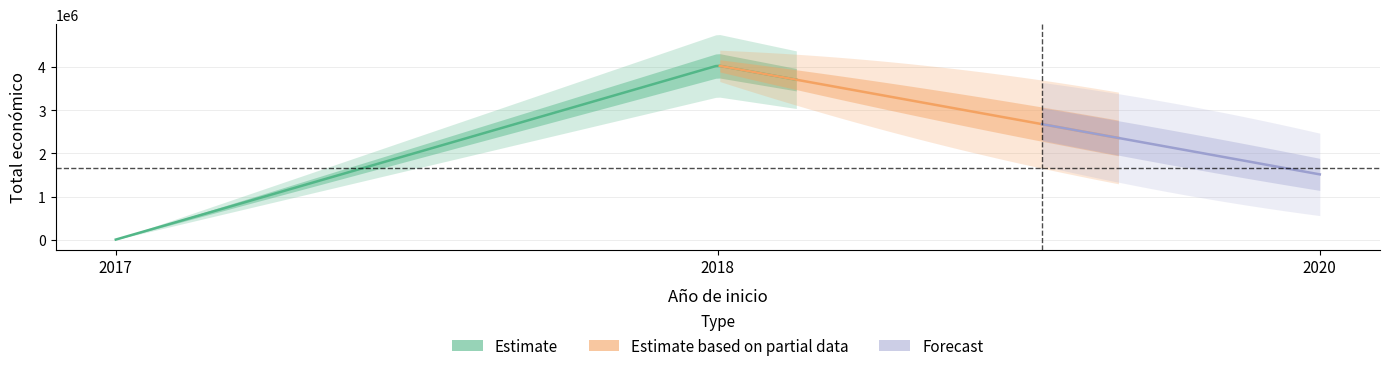

Reading left to right, list all the values displayed in this chart.

2017=5000	2018=4033442	2020=1513726